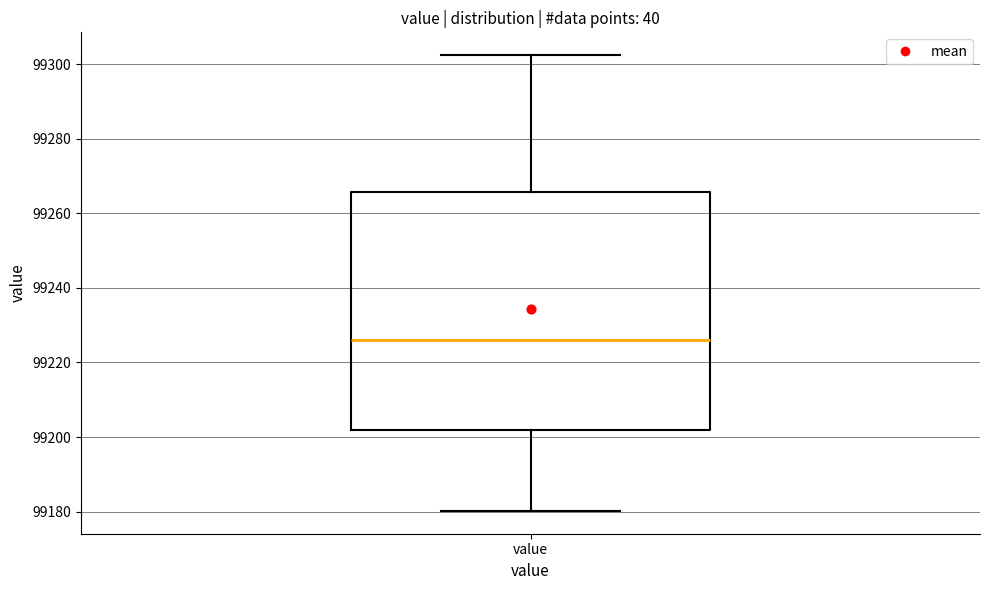

Read this box plot against the y-axis: the position of the median line, the range covered by the box, and the ends of both whiskers. The values are not printed on the chart, so give them approximately, as read against the axis.

median 99226, box 99202 to 99266, whiskers 99180 to 99302